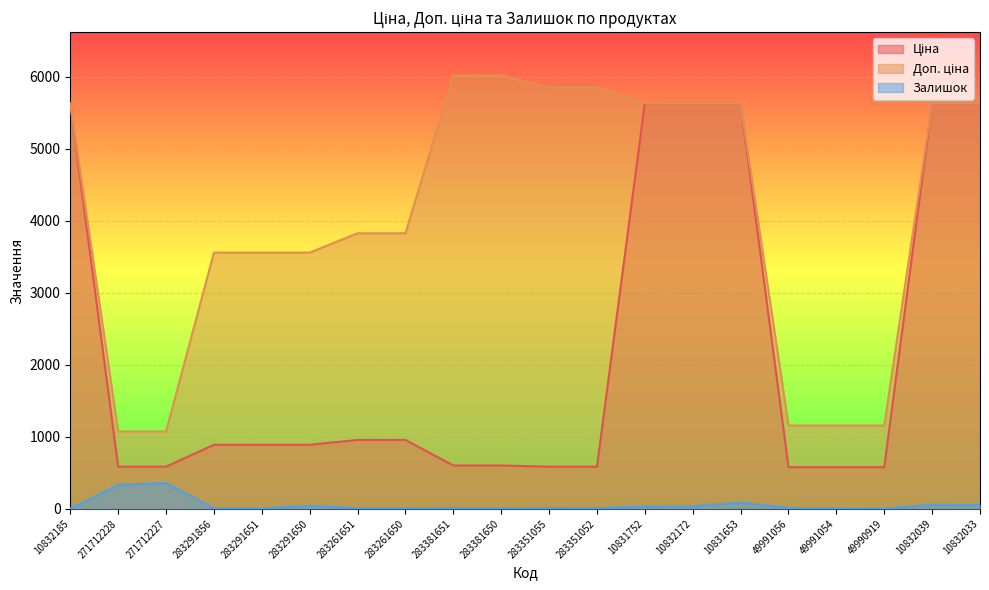

What is the average value of the Ціна series?

2184.1